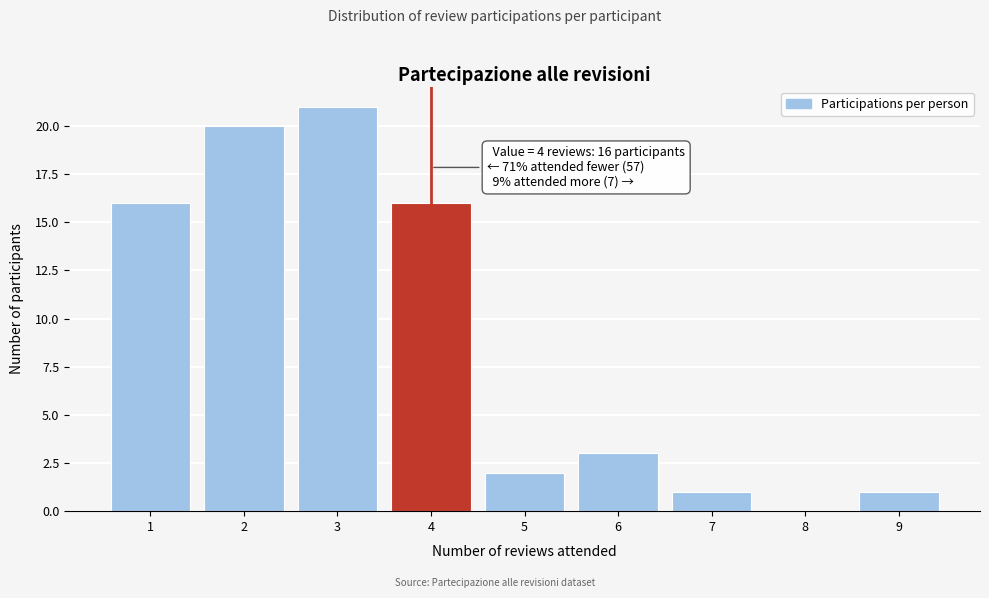

Which range on the x-axis has the tallest bar?

2.5 to 3.5